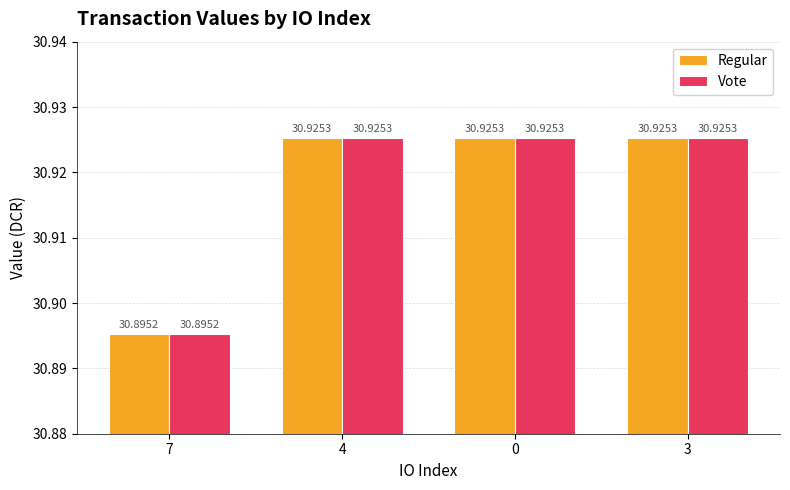

The value of Regular at 3 is 12.3. True or false?

False